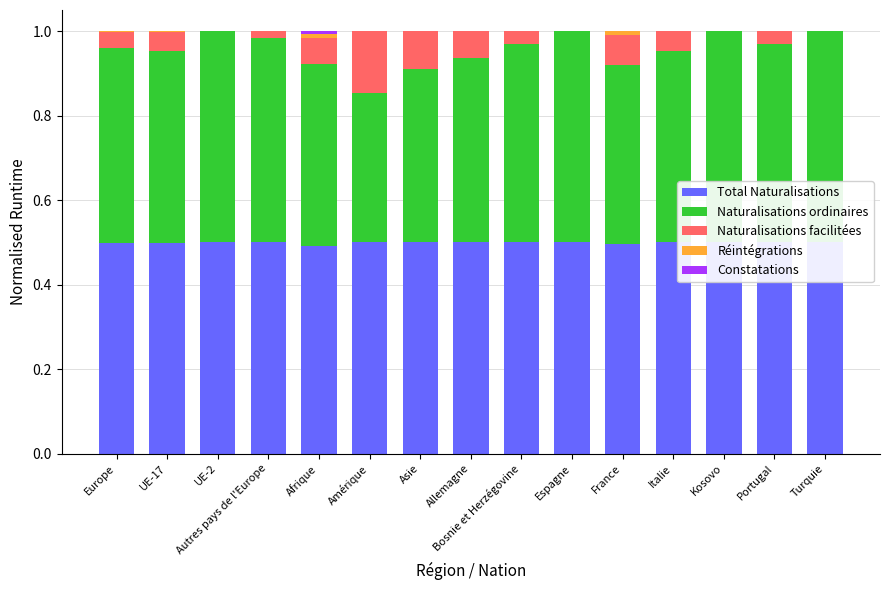

Is it true that Naturalisations facilitées equals 0.0 at Turquie?

True